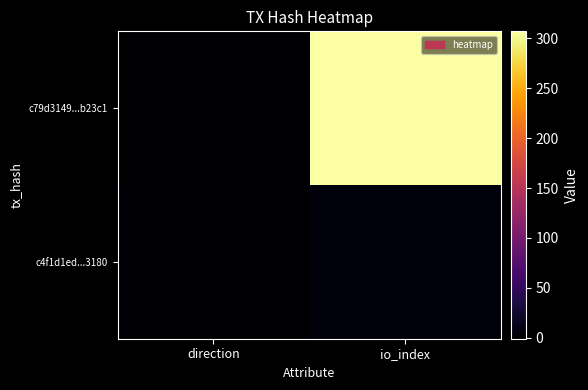

What is the smallest value displayed?

-1